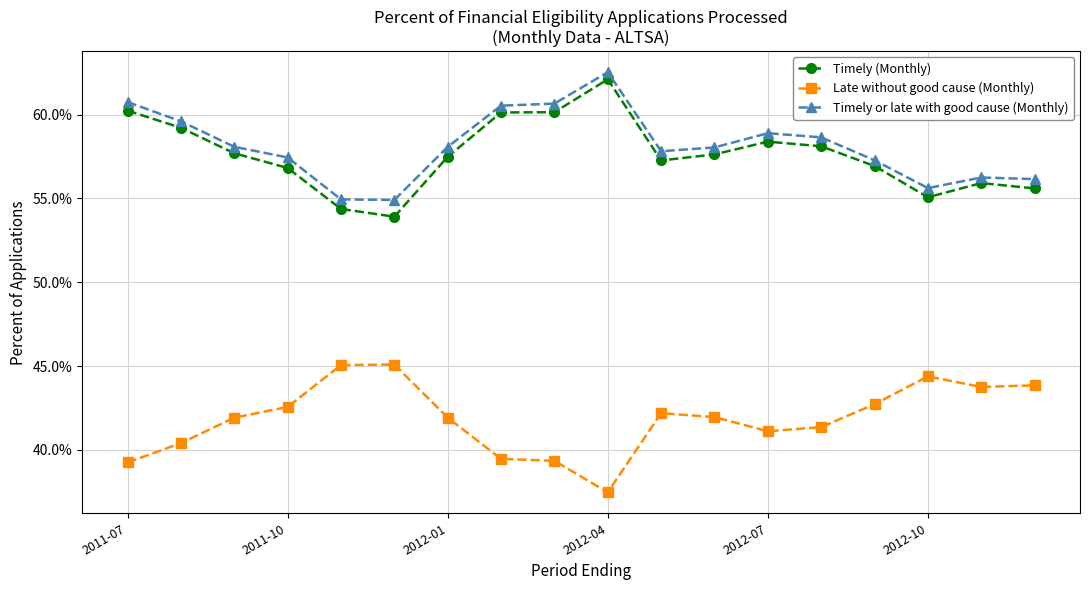

Count the Timely (Monthly) values in the range 0 to 1.

18